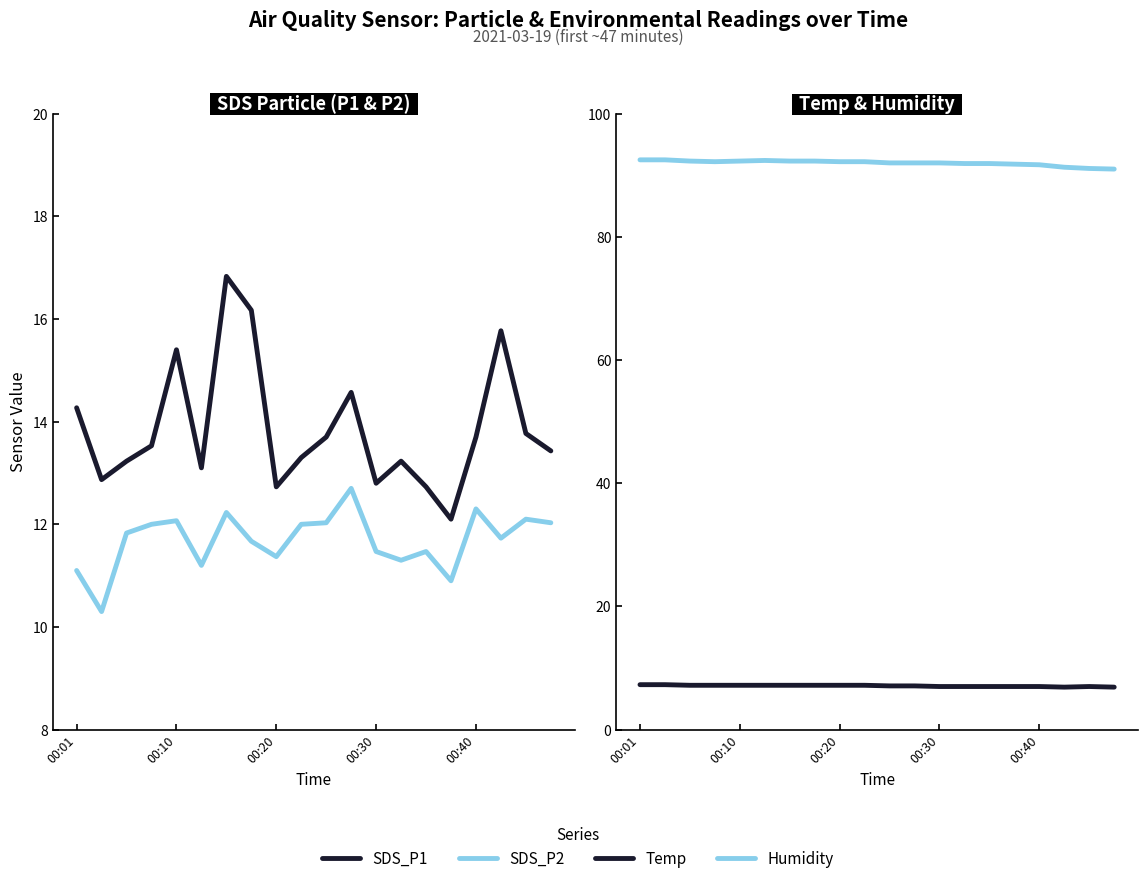

In Temp, how many points are lower than both neighbors (excluding endpoints)?

1